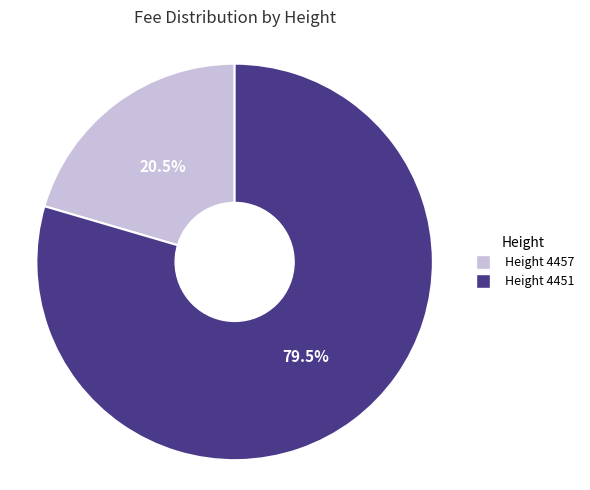

Does any single category account for the majority?

Yes